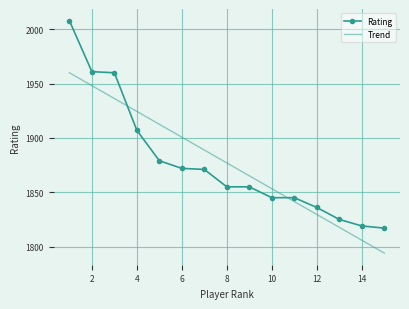

What is the difference between the maximum and minimum values in the Trend series?

166.0